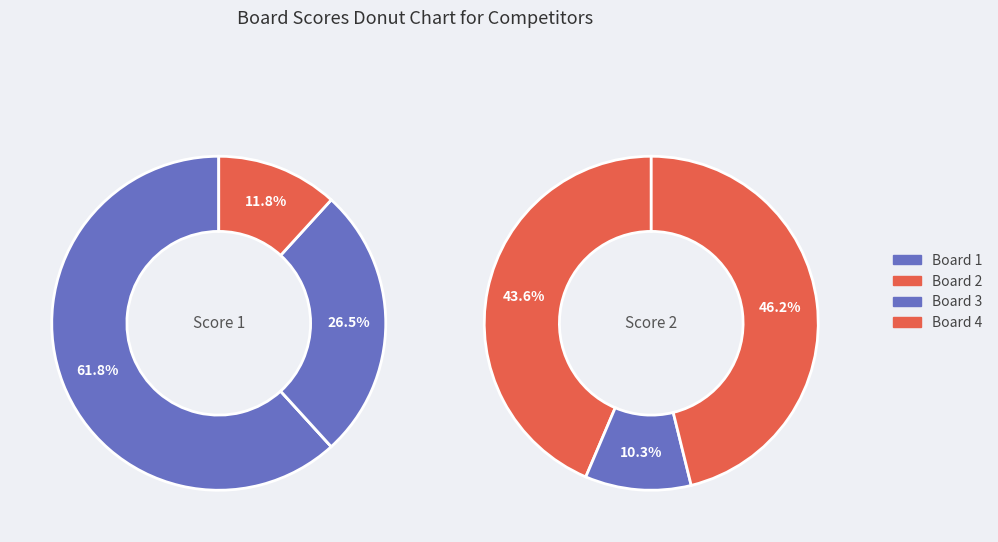

To the nearest percent, what portion does Board 3 represent?

10%